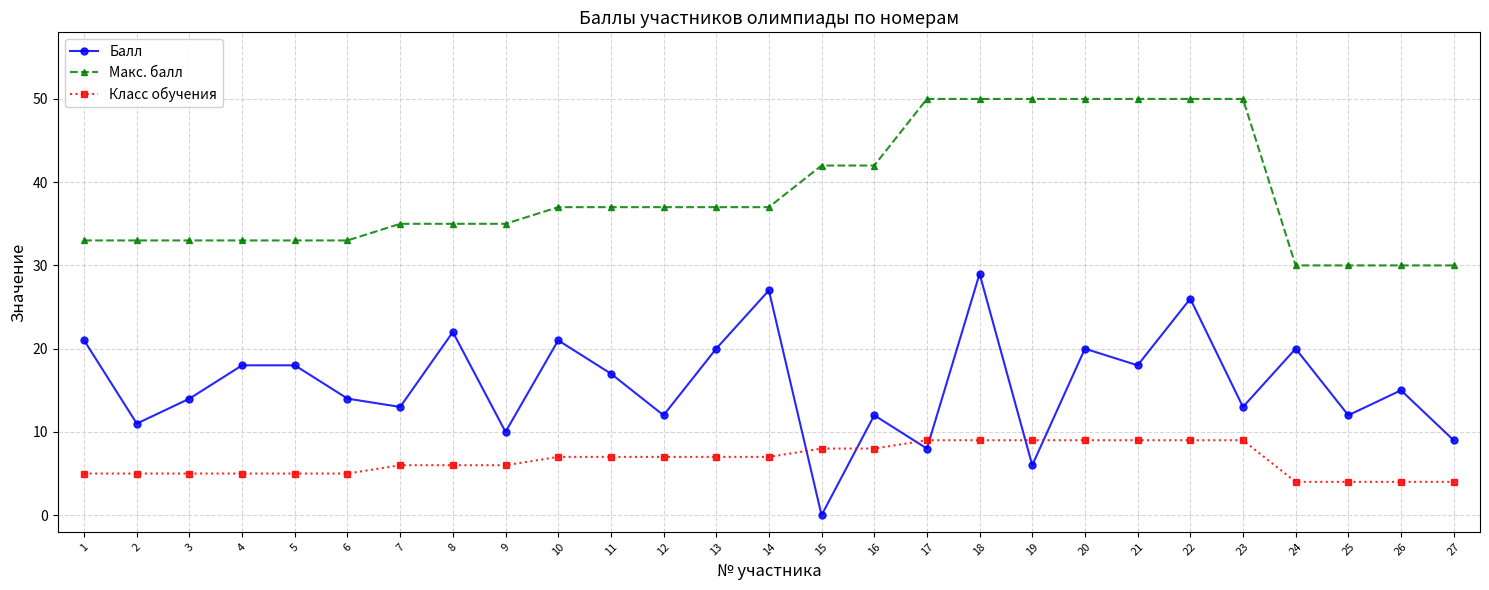

Which series changed the most between 9 and 14?

Балл